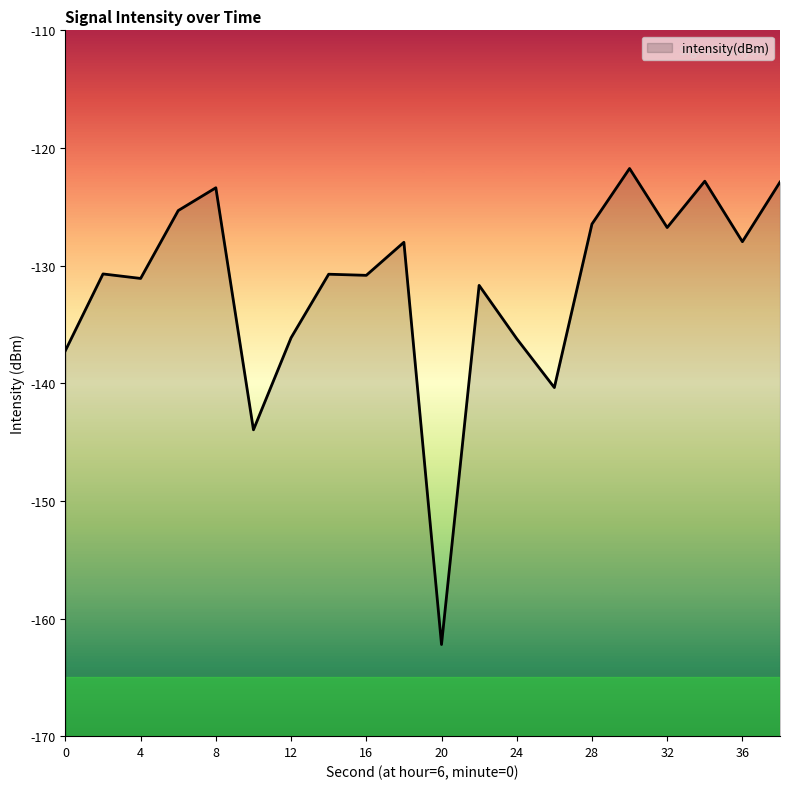

What is the sum of the values at 30 and 14?

-252.5